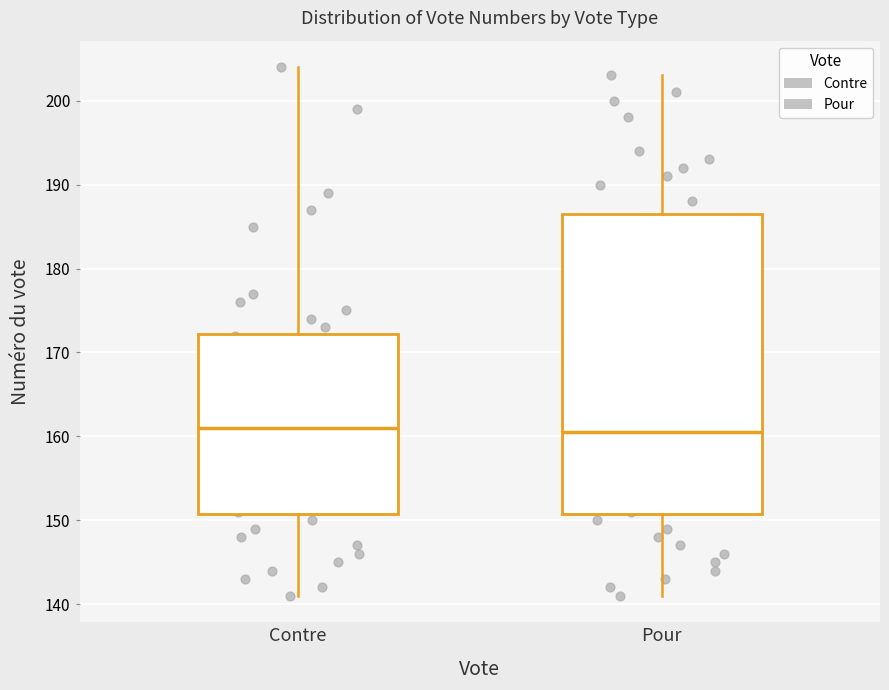

Reading left to right, transcribe this box plot: for each box, give where its median line is, the range the box spans, and where its two whiskers end, as read against the y-axis. The values are not printed on the chart, so give them approximately, as read against the axis.

Contre: median 161, box 151 to 172, whiskers 141 to 204
Pour: median 161, box 151 to 187, whiskers 141 to 203